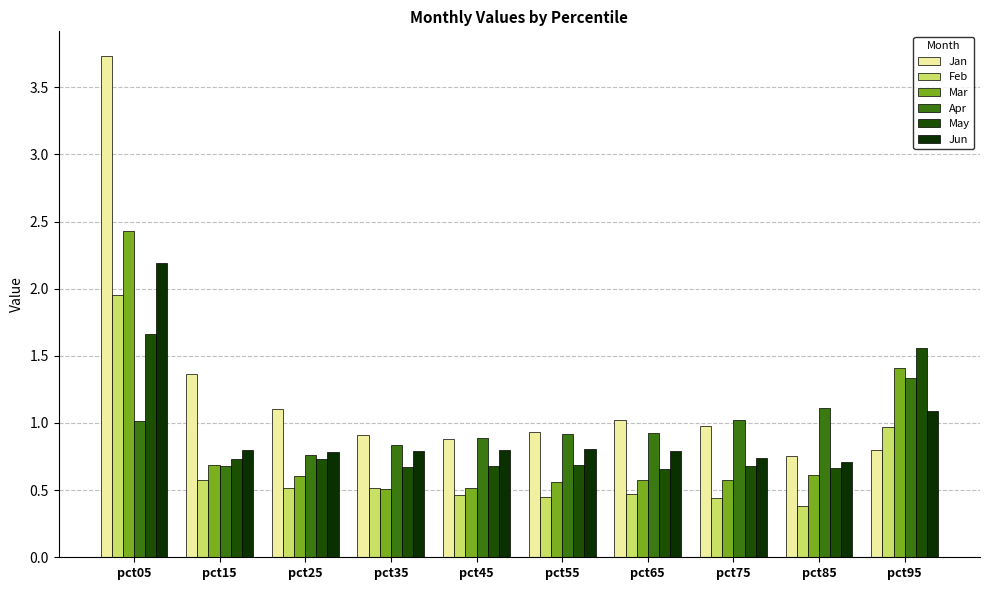

Is the value of May at pct75 greater than the value of Feb at pct15?

Yes